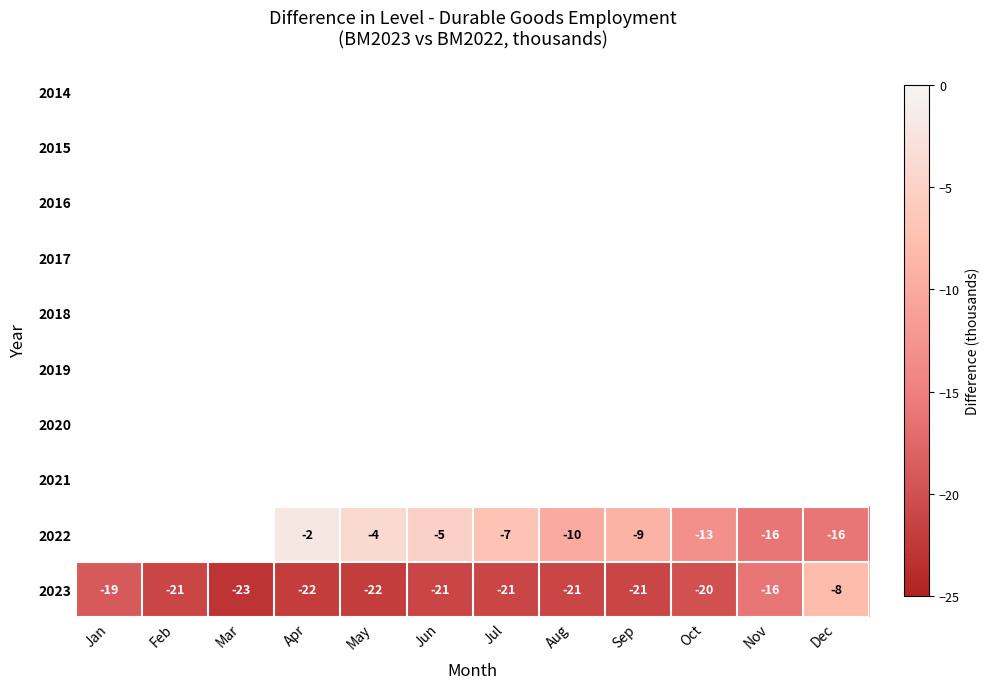

The value of 2023 at Jul is -14. True or false?

False